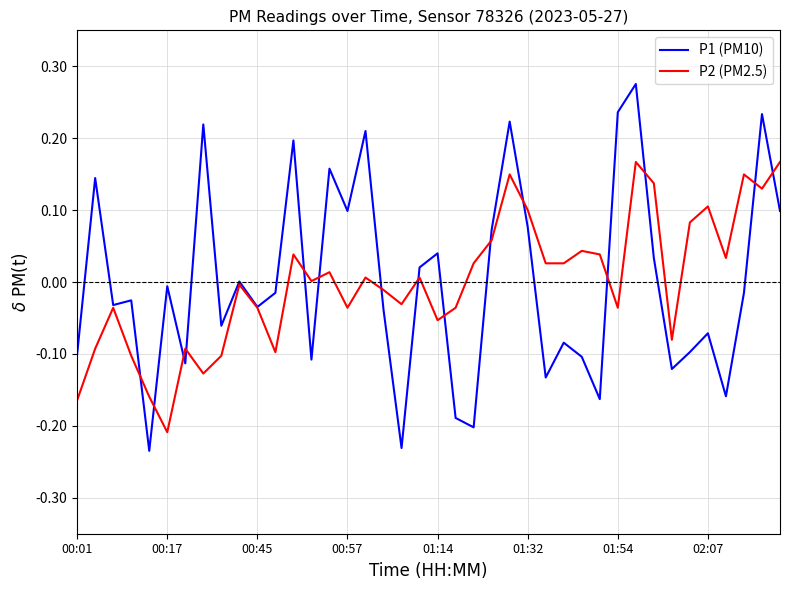

List the series in order of their peak value, lowest first.

P2 (PM2.5), P1 (PM10)